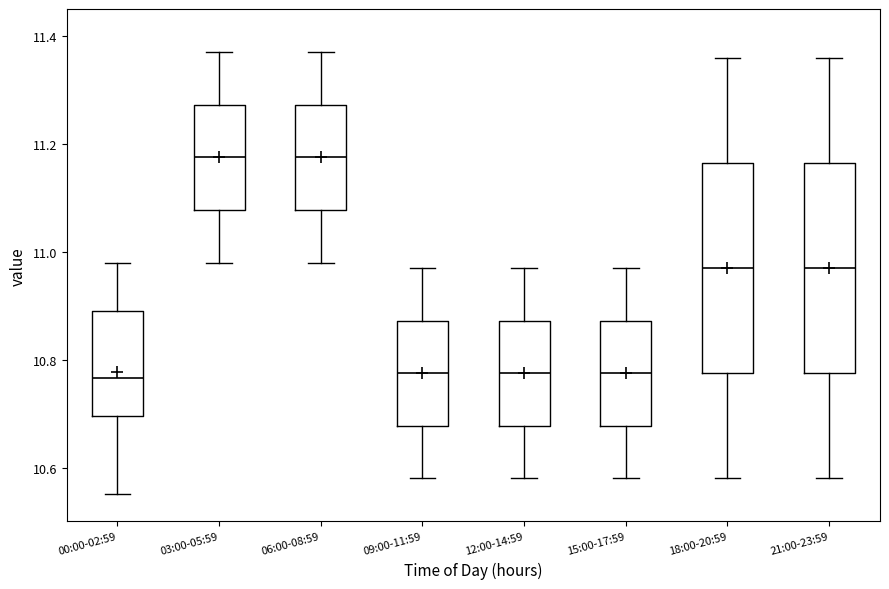

Where does the median line of the box for 15:00-17:59 sit on the y-axis? The values are not printed on the chart, so give them approximately, as read against the axis.

10.78